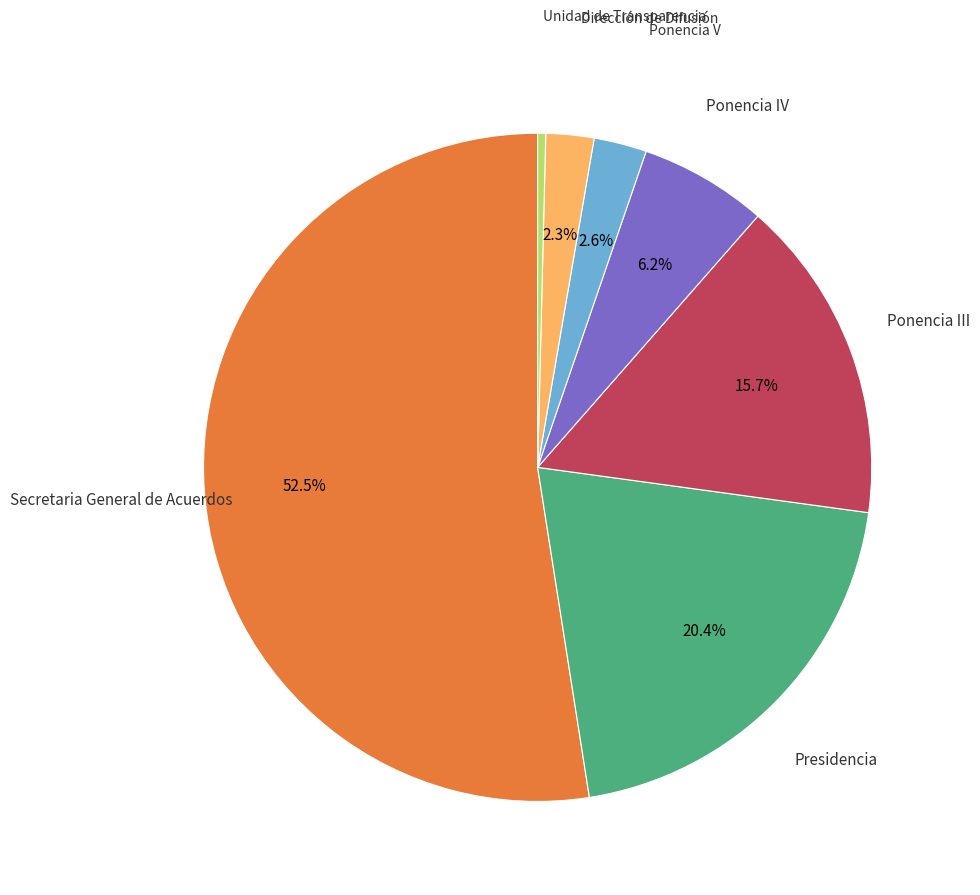

Which category accounts for the majority?

Secretaria General de Acuerdos